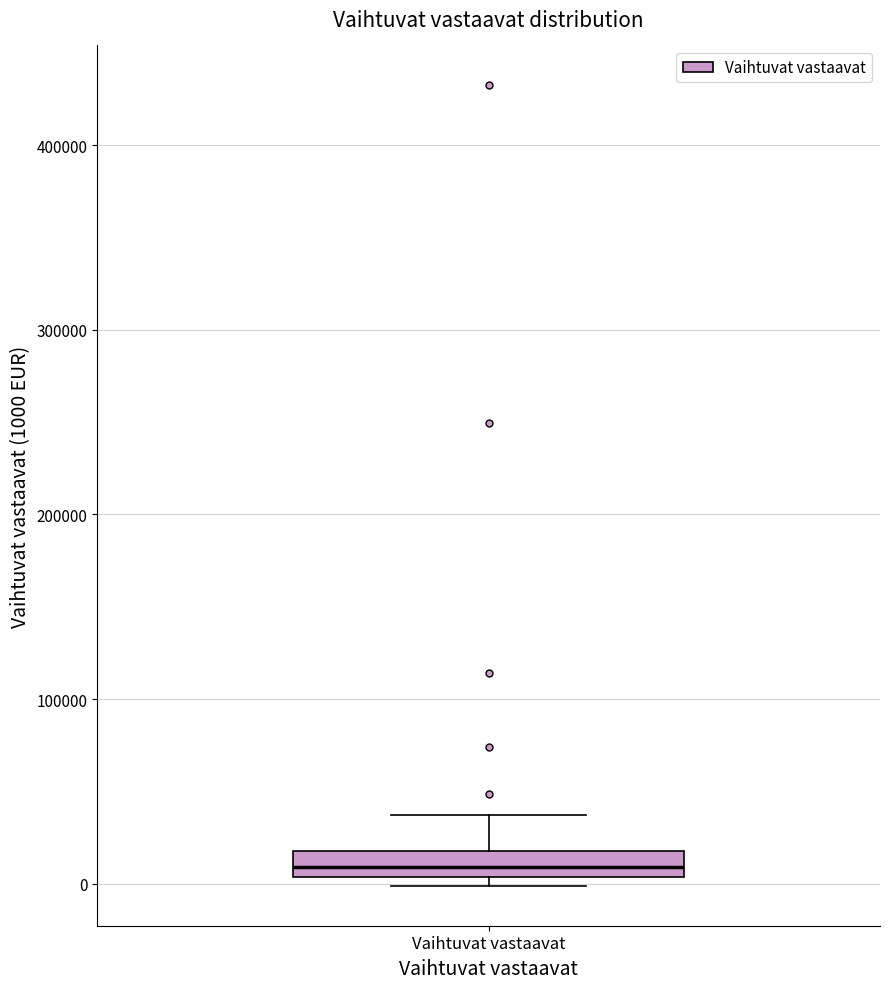

Where is the lower edge of the box for Vaihtuvat vastaavat on the y-axis? The values are not printed on the chart, so give them approximately, as read against the axis.

0